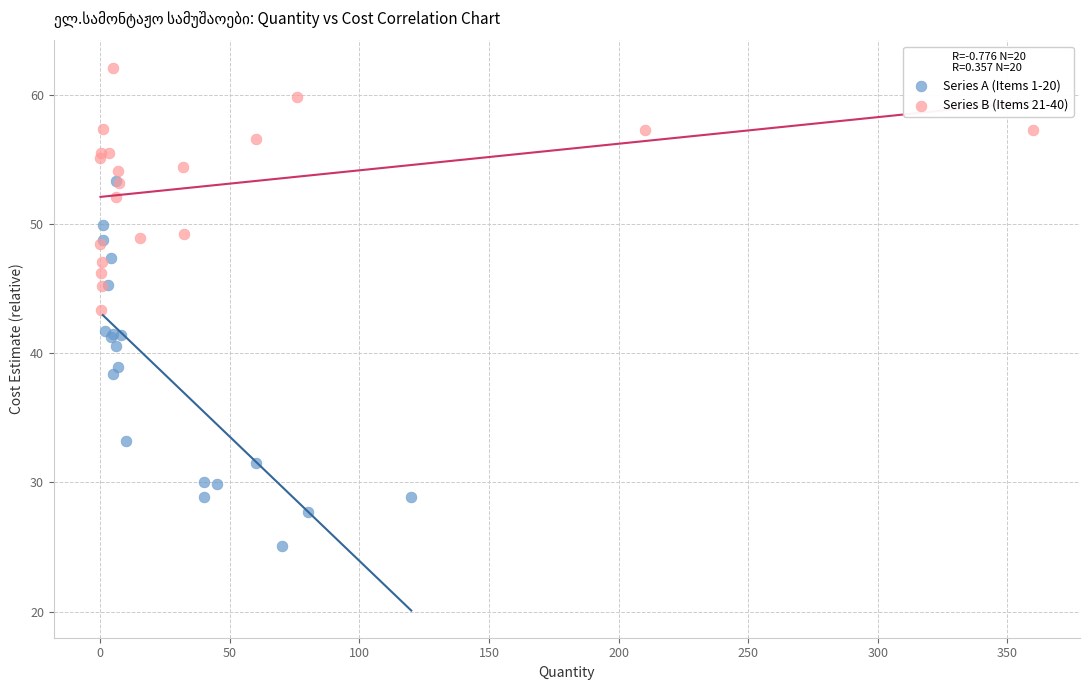

Which series reaches the minimum Y coordinate?

Series A (Items 1-20)